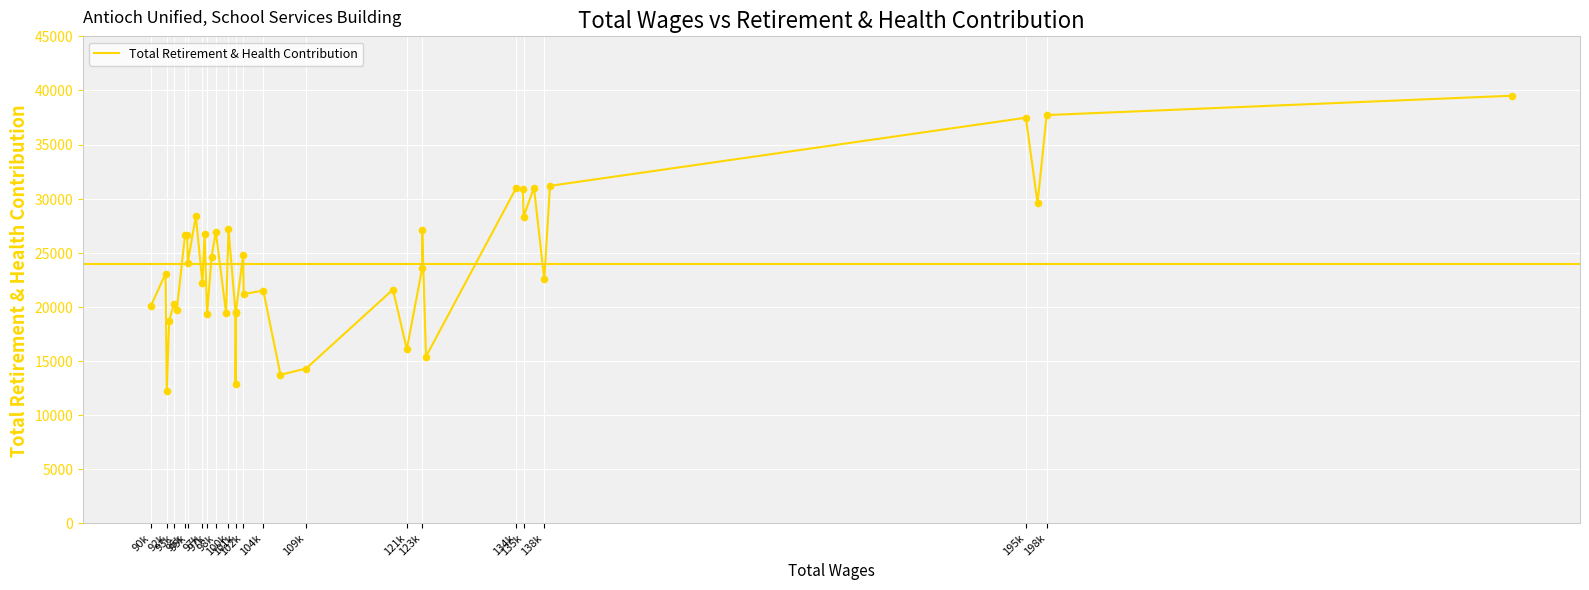

What is the difference between the maximum and minimum values?

27308